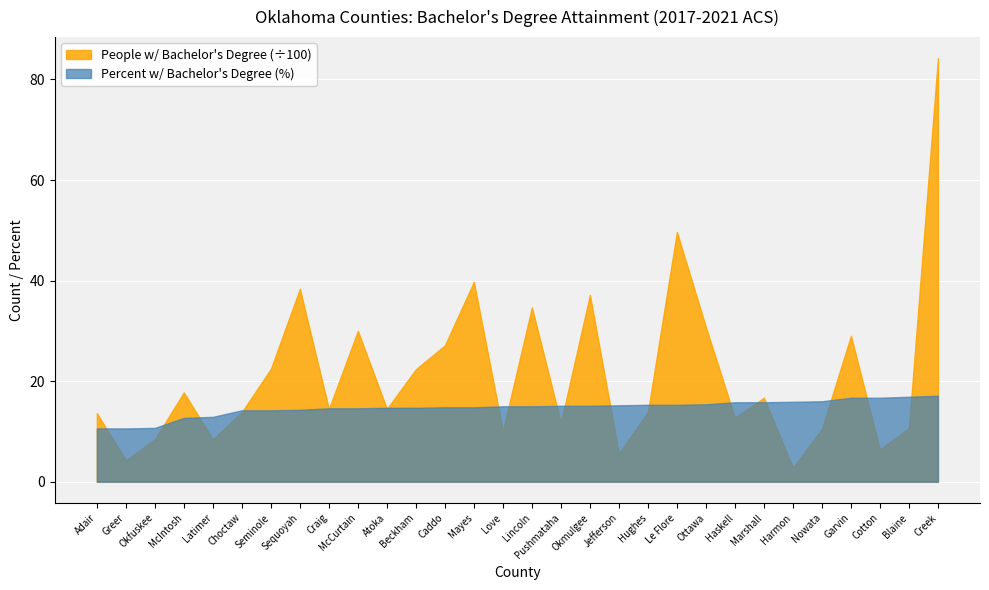

Between which two adjacent categories do Percent w/ Bachelor's Degree and People w/ Bachelor's Degree first intersect?

Adair and Greer